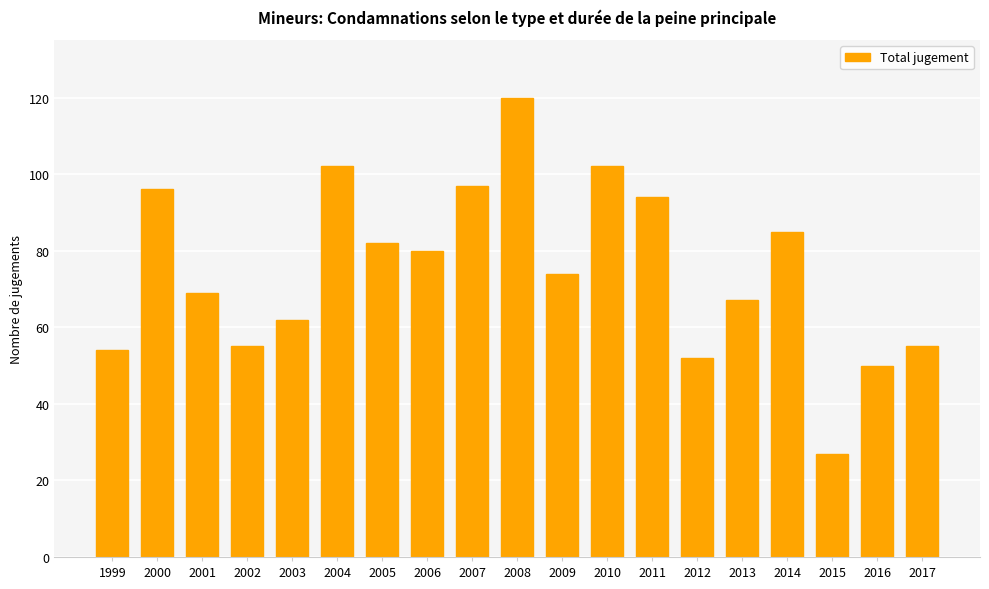

At which label does the data first exceed 74?

2000